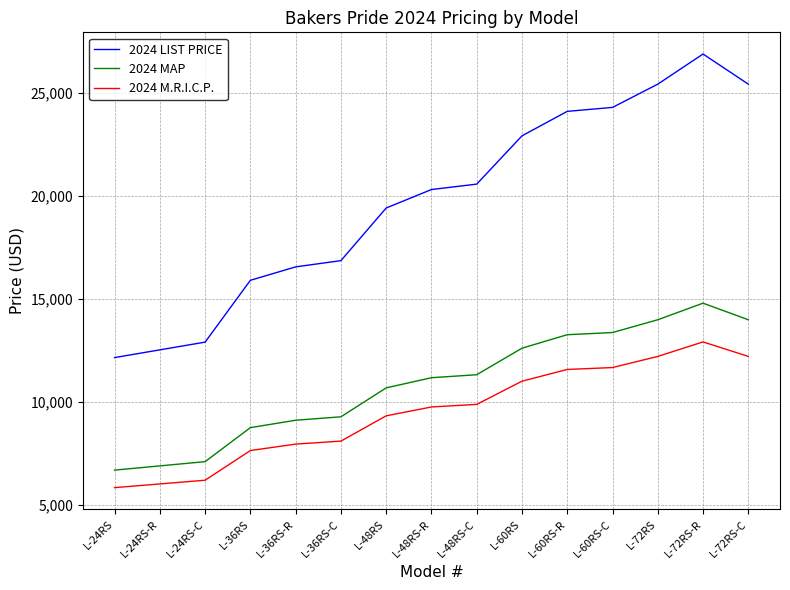

True or false: 2024 M.R.I.C.P. and 2024 LIST PRICE intersect in this chart.

False